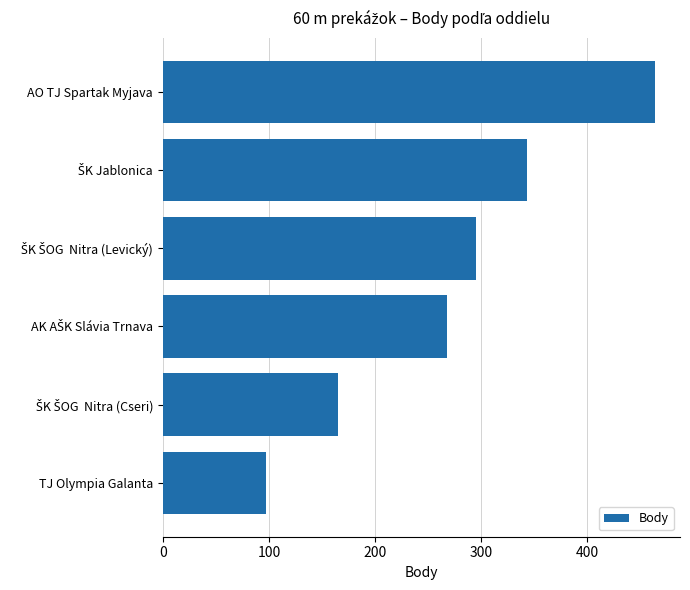

Reading top to bottom, what are all the values shown in this chart?

464	343	295	268	165	97